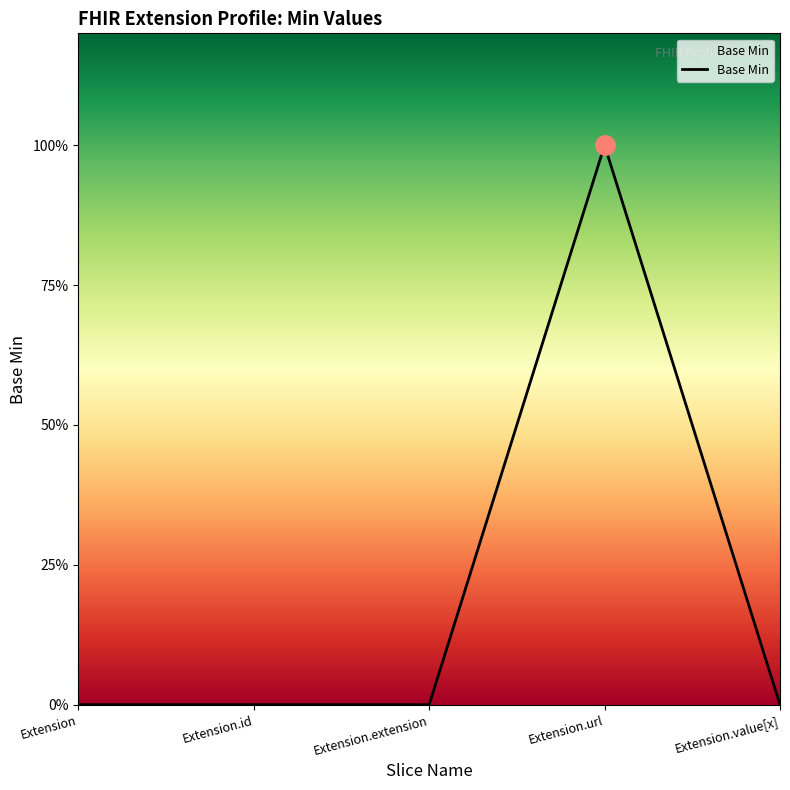

Does the chart display data point markers on the line(s)?

No